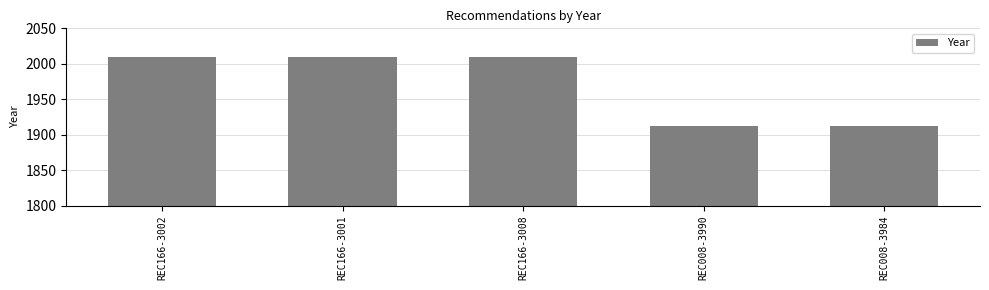

What is the difference between the second highest and second lowest values?

96